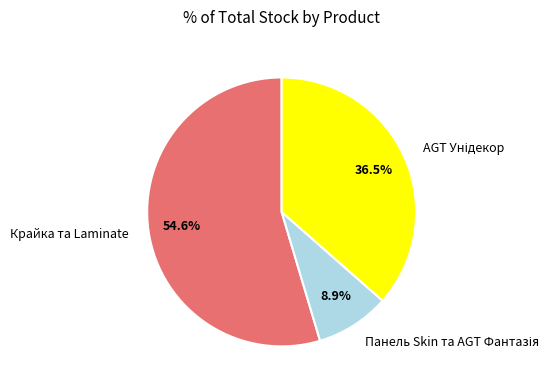

Which category has the biggest portion of the pie?

Крайка та Laminate